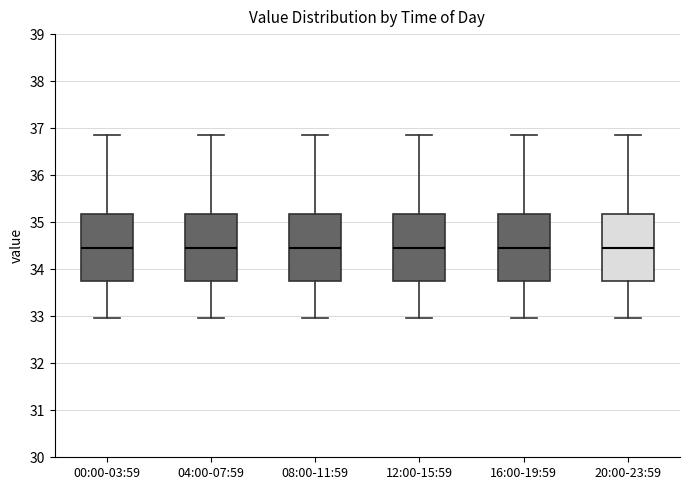

Where does the median line of the box for 08:00-11:59 sit on the y-axis? The values are not printed on the chart, so give them approximately, as read against the axis.

34.5